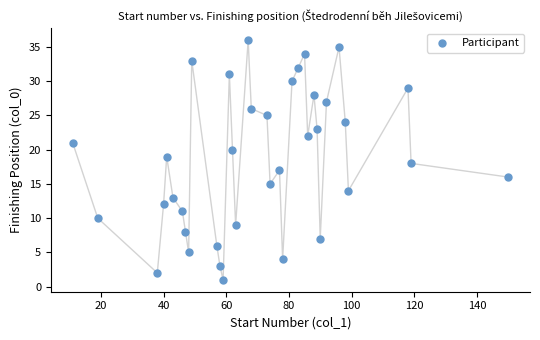

What is the range of X values (max minus min)?

139